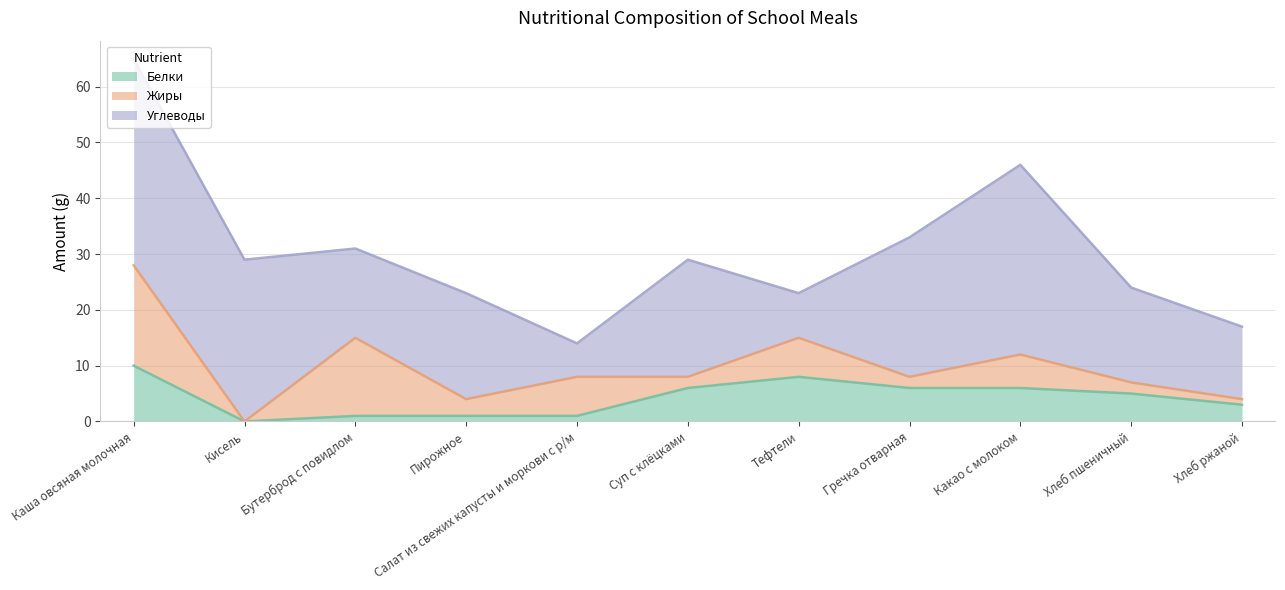

Where does the Белки series first go above 5?

Каша овсяная молочная